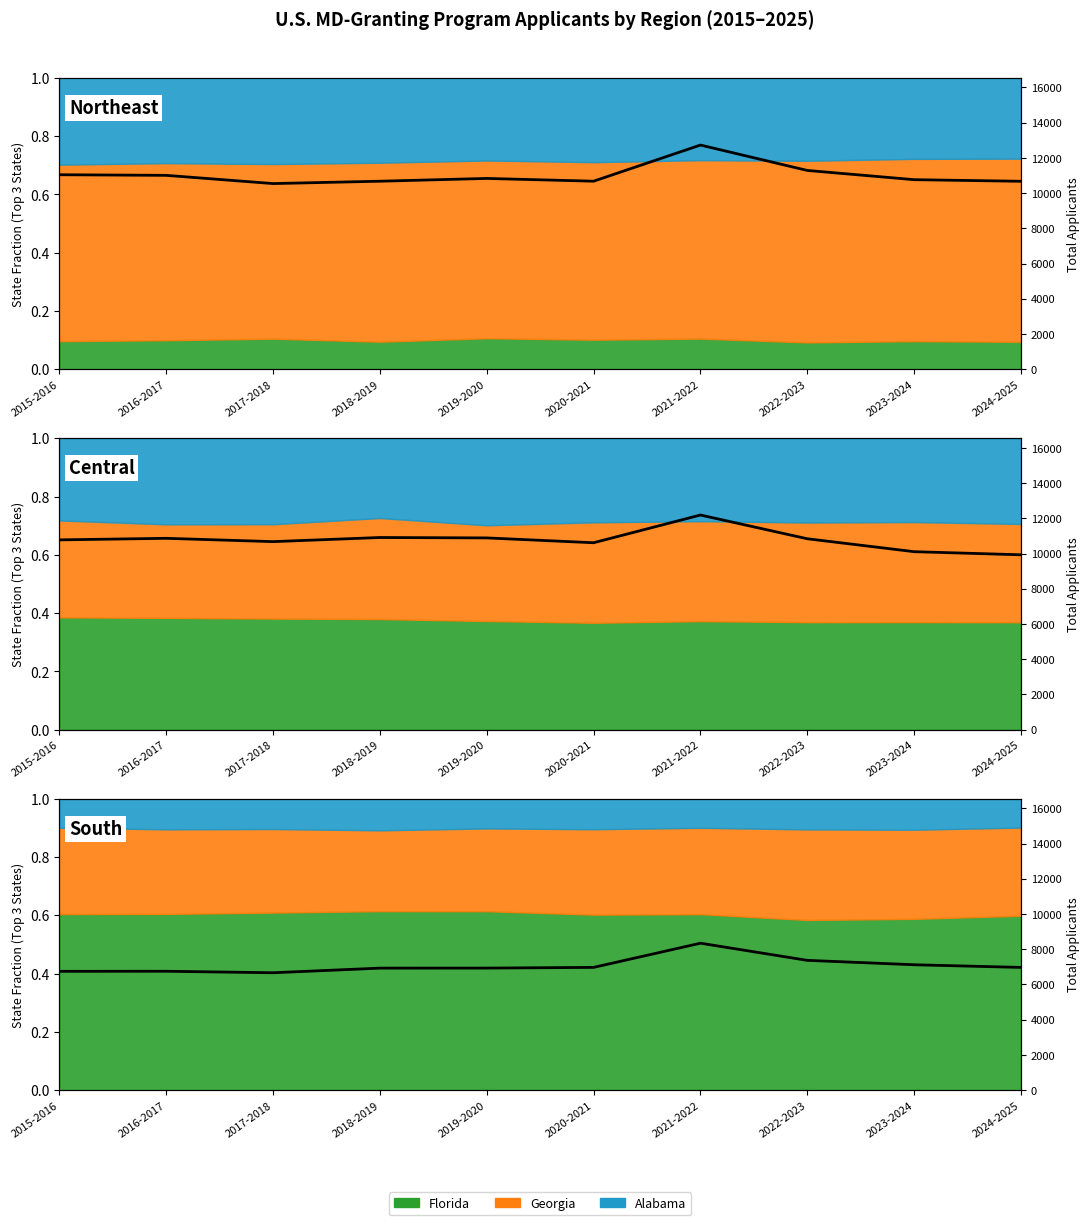

What is the ratio of the value at 2024-2025 to the value at 2015-2016?

1.0